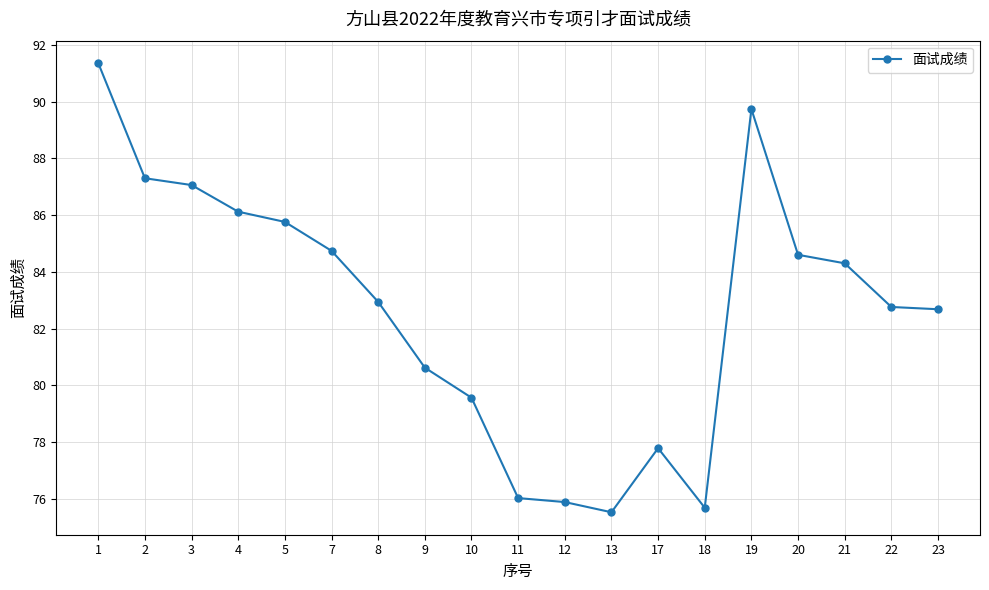

Where does the data first go above 82?

1